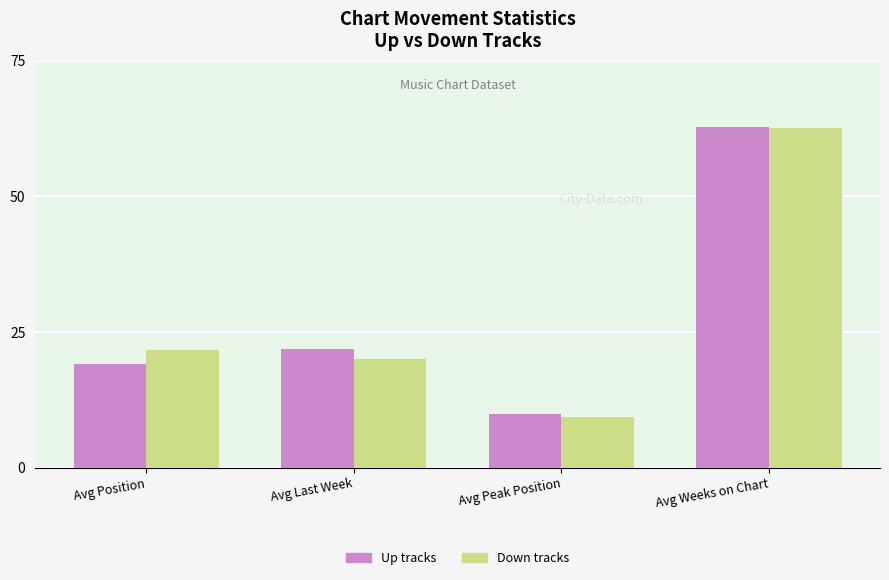

At which label does Up tracks first exceed 21?

Avg Last Week